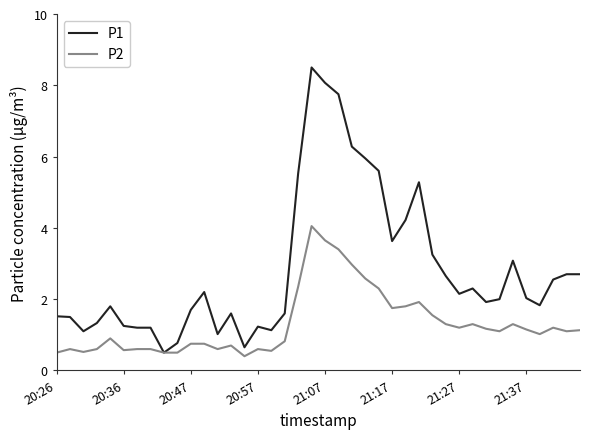

Rank the series by their maximum value, from highest to lowest.

P1, P2